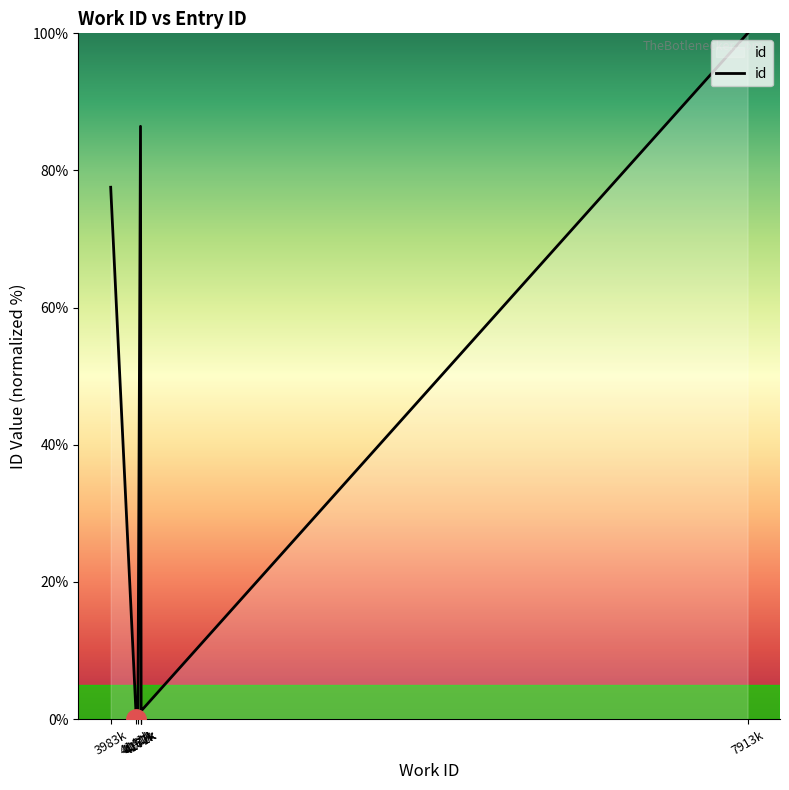

Which category has the lowest value across all series?

4141k